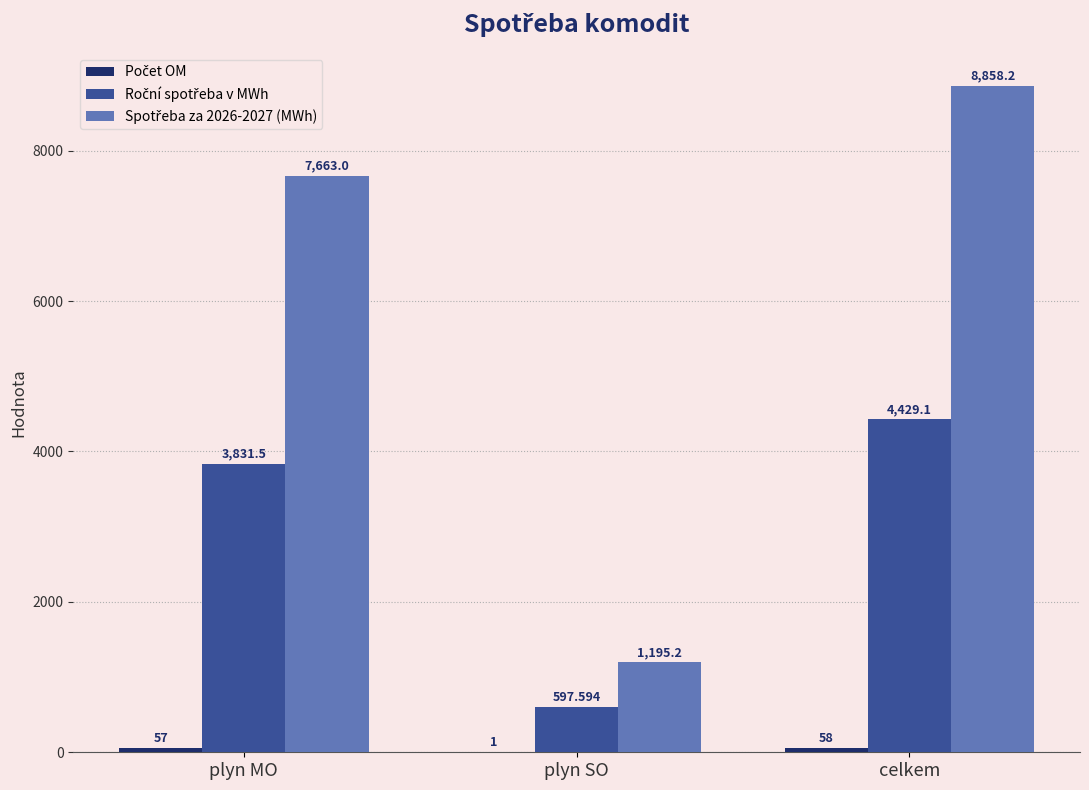

At which category is the sum across all series the highest?

celkem